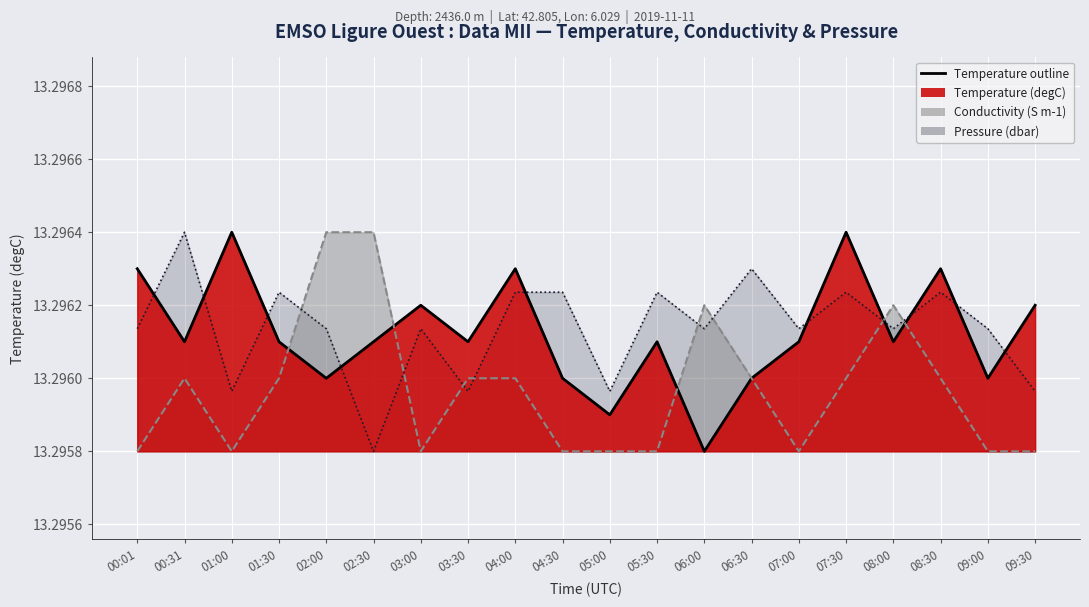

Is it true that the value at 01:30 is 13.3?

True